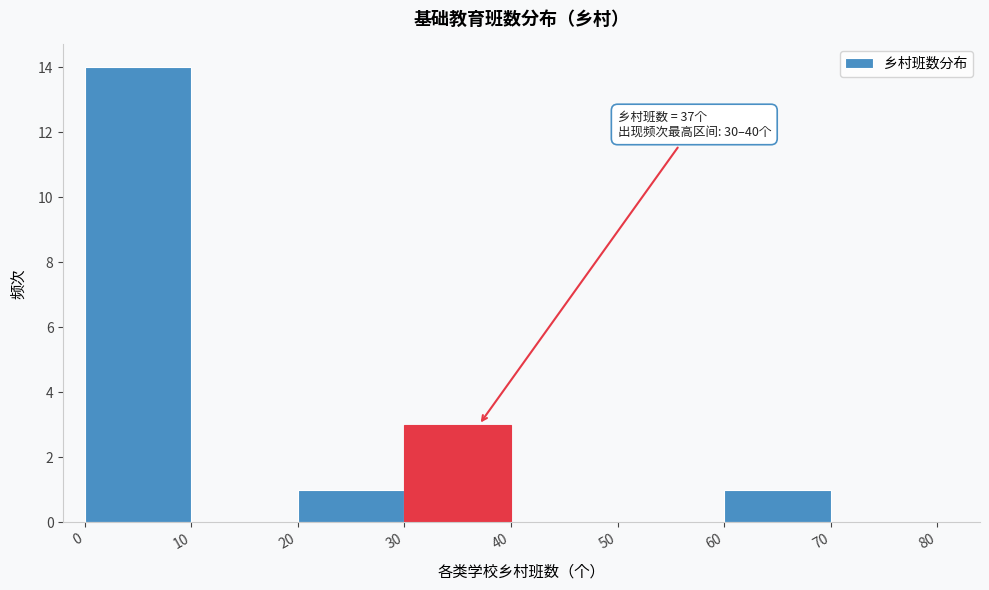

Over which range of the x-axis is the bar tallest?

0 to 10